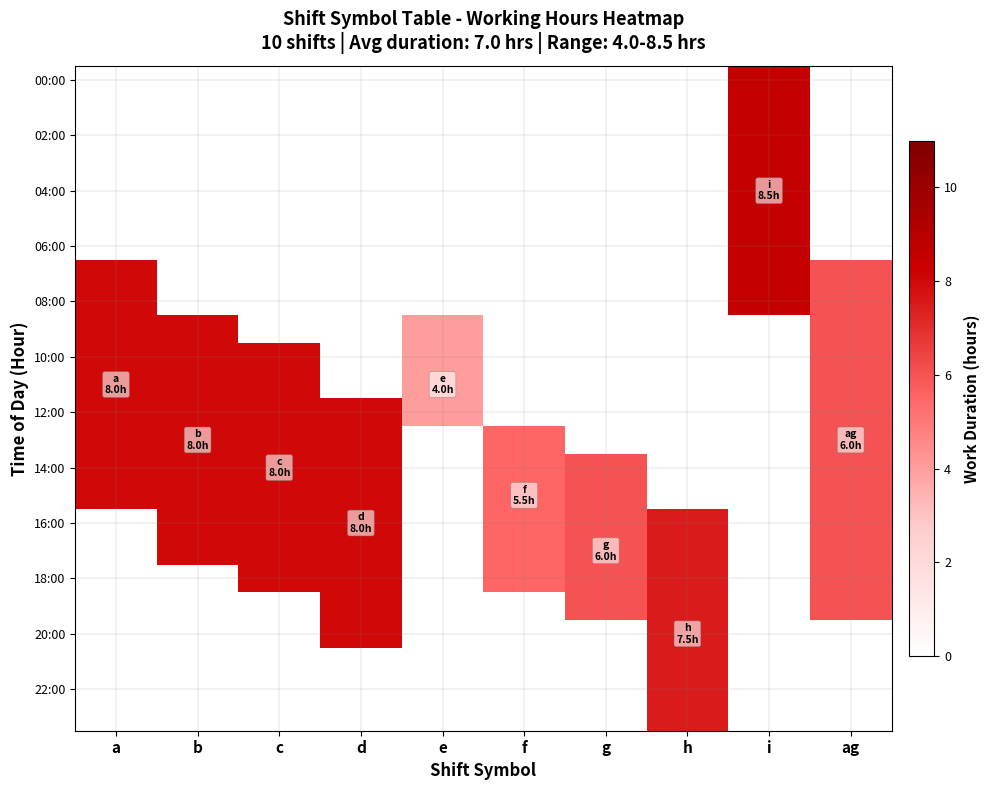

Count the number of categories in the chart.

10